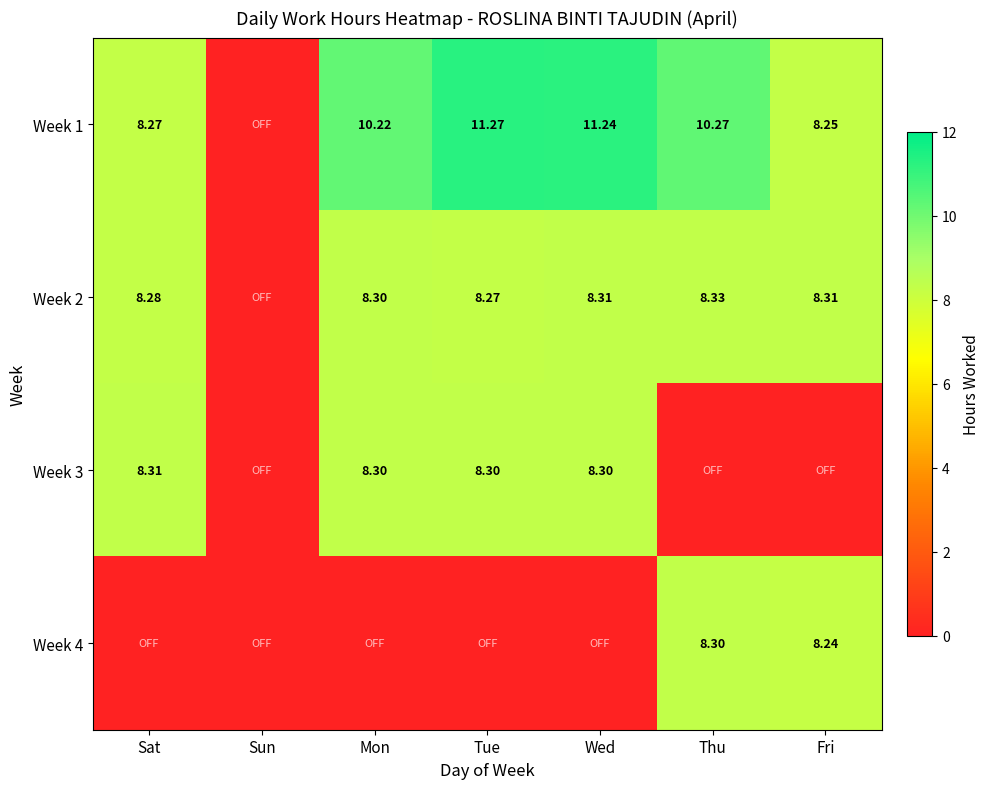

Between Sat and Thu, which series saw the biggest shift?

Week 3